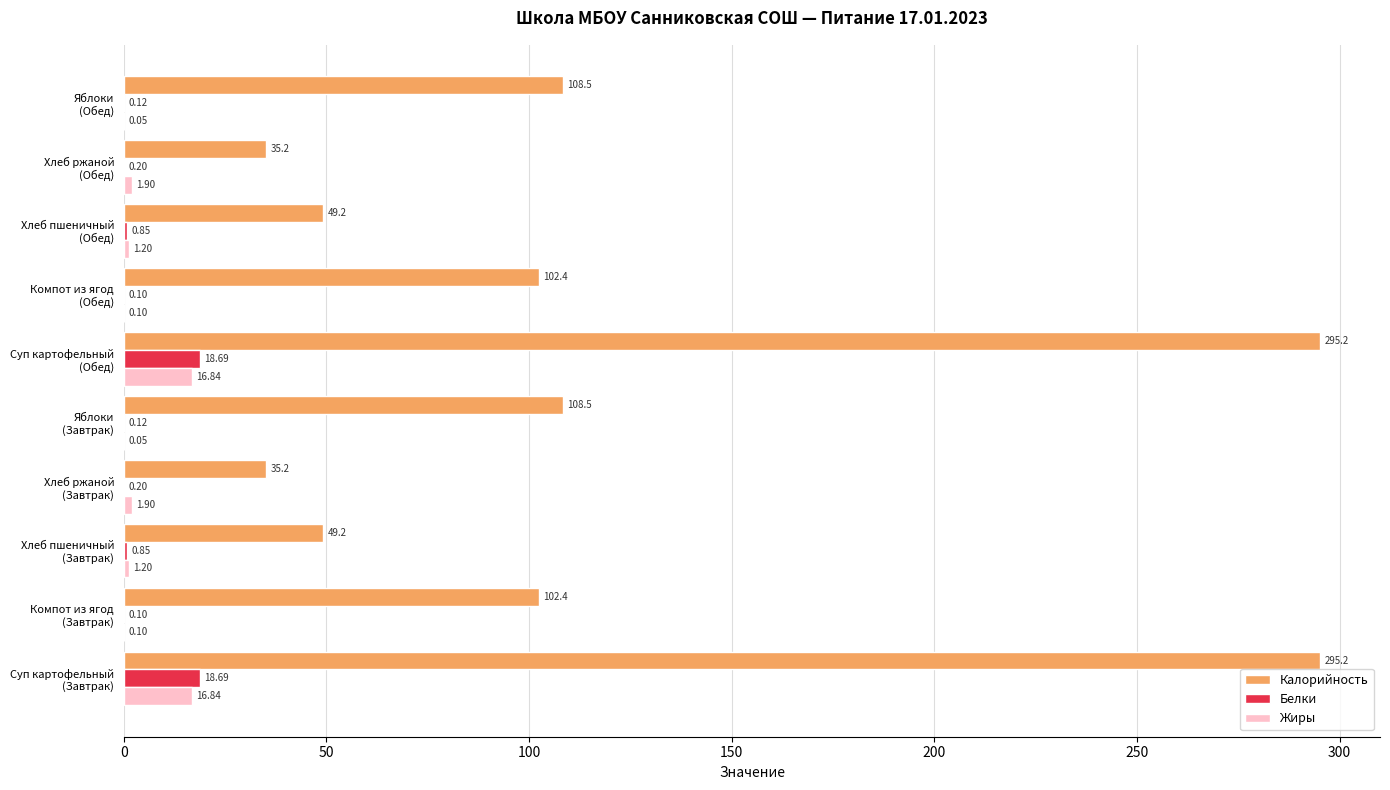

What is the sum of all Жиры values?

40.2